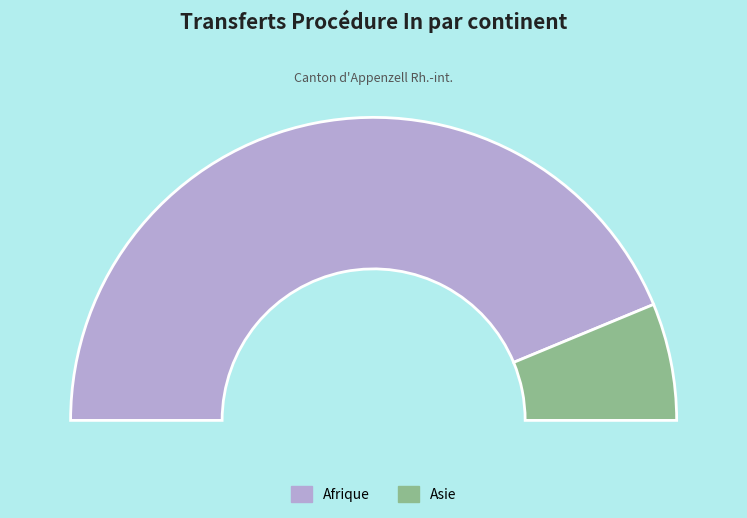

What percentage is the Afrique slice, to the nearest percent?

88%